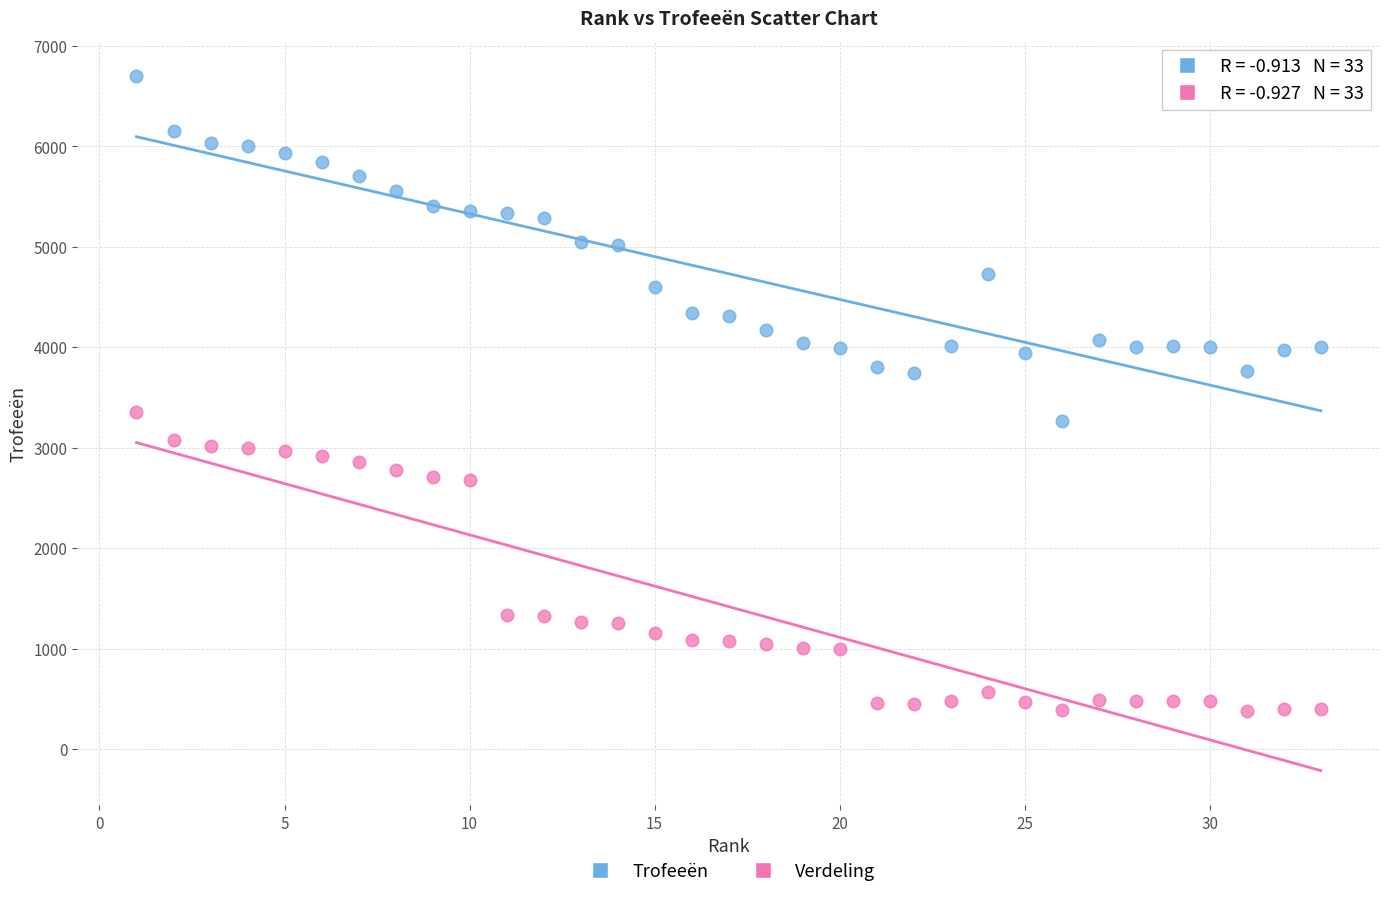

Which series reaches the minimum Y coordinate?

Verdeling